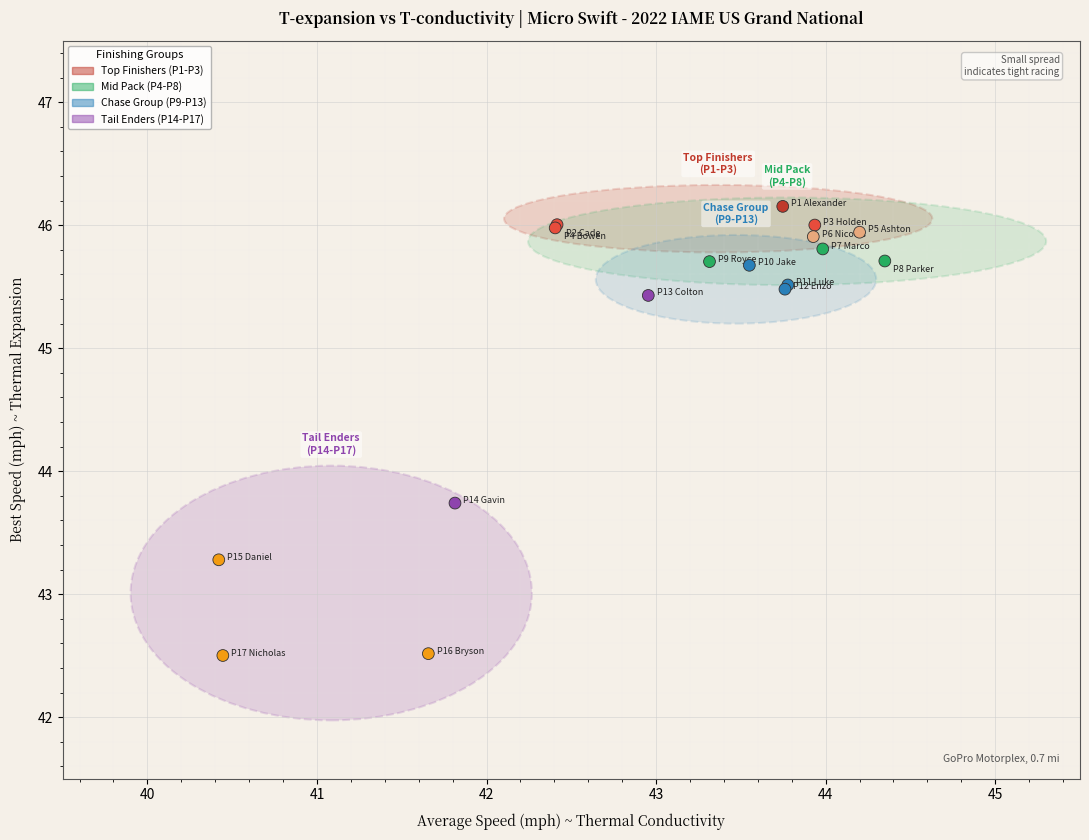

What Y value in the scatter plot is closest to 44?

43.7